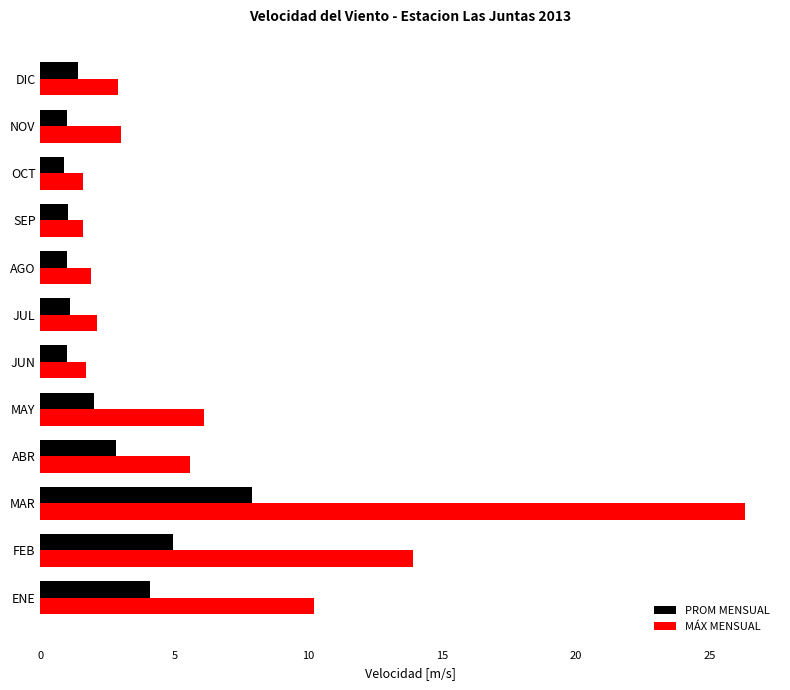

What value does the PROM MENSUAL series have at MAR?

7.9